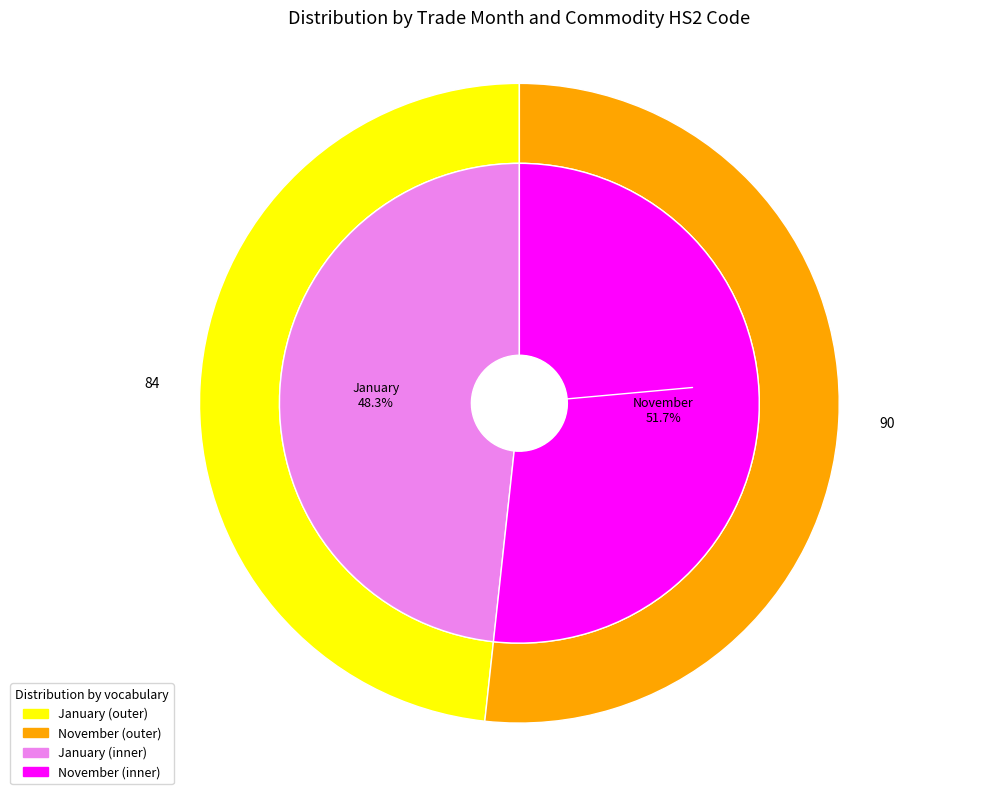

What is the majority slice?

November